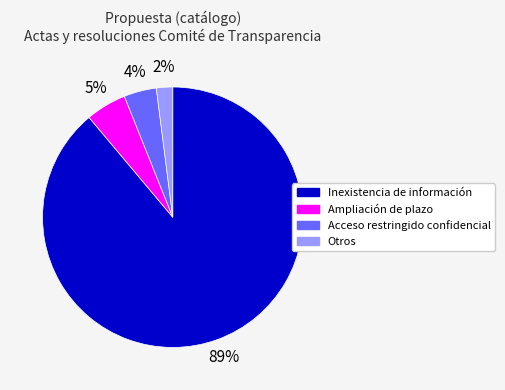

Combined, do Acceso restringido confidencial and Ampliación de plazo account for over 50%?

No